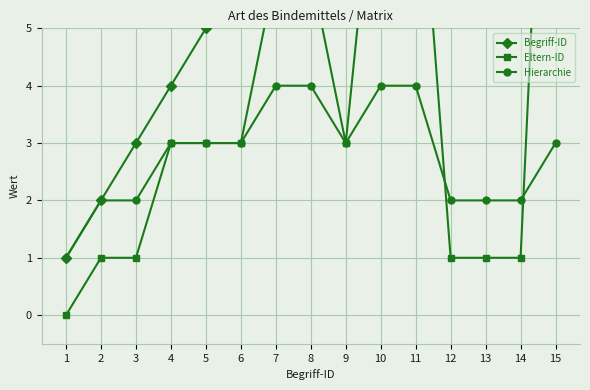

Rank the series by their average value, from lowest to highest.

Hierarchie, Eltern-ID, Begriff-ID